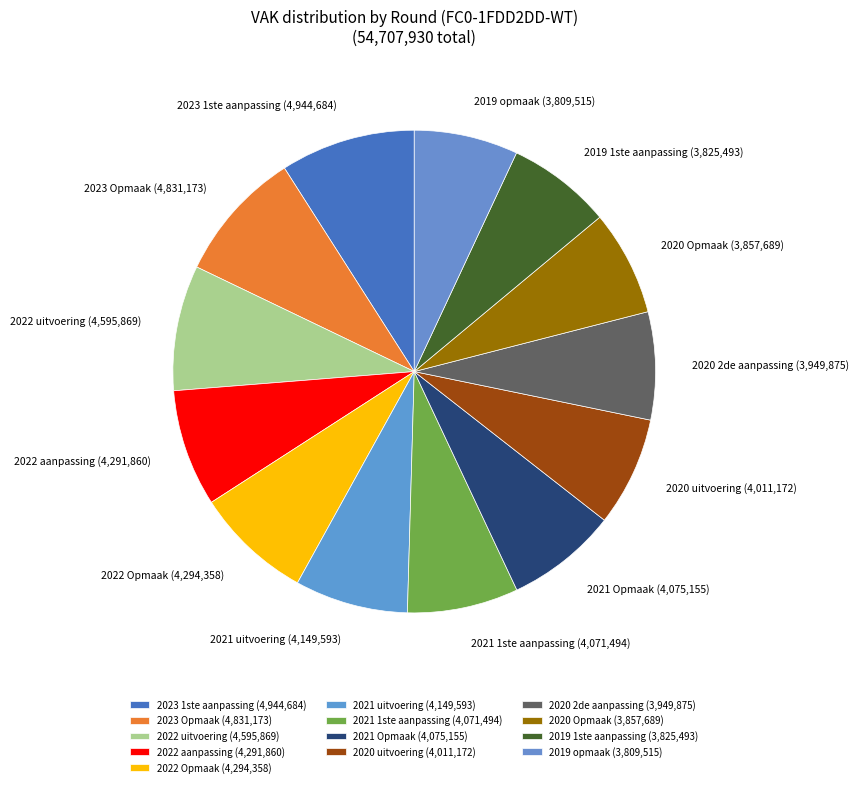

Between 2021 Opmaak (4,075,155) and 2023 1ste aanpassing (4,944,684), which is larger?

2023 1ste aanpassing (4,944,684)